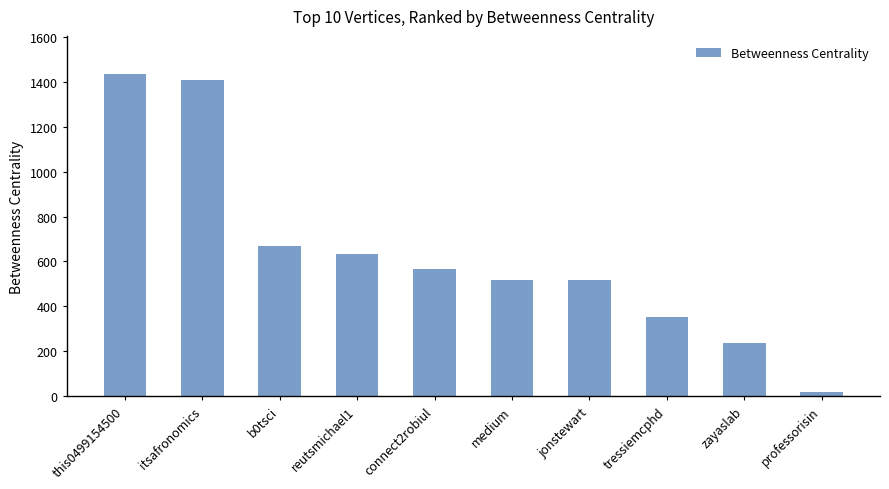

What is the label of the 6th bar from the right?

connect2robiul